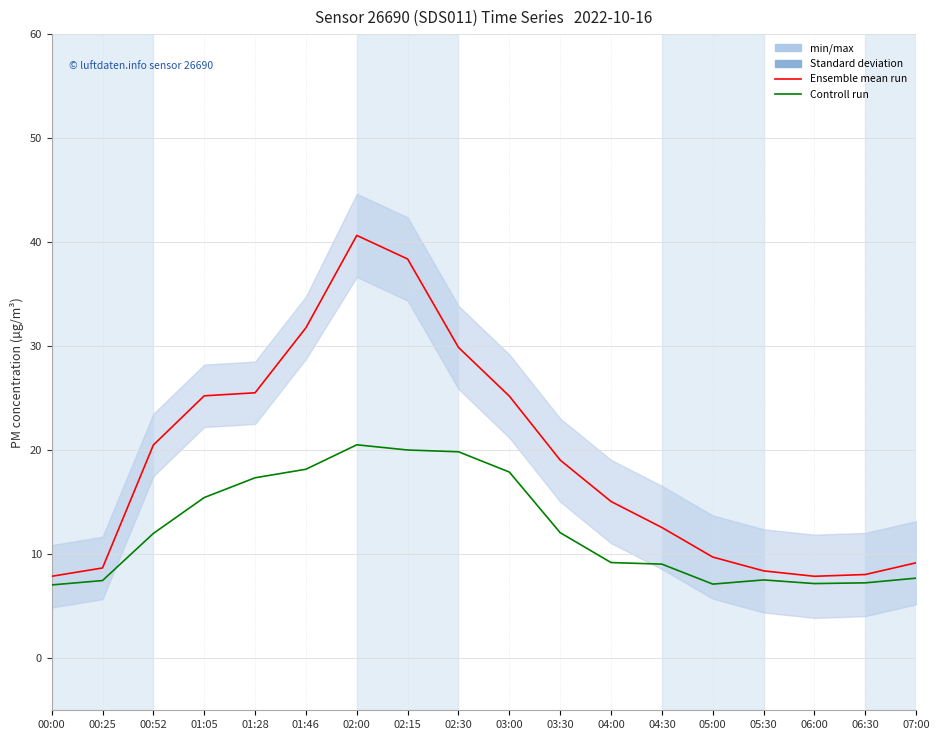

What is the label of the 16th point from the left?

06:00